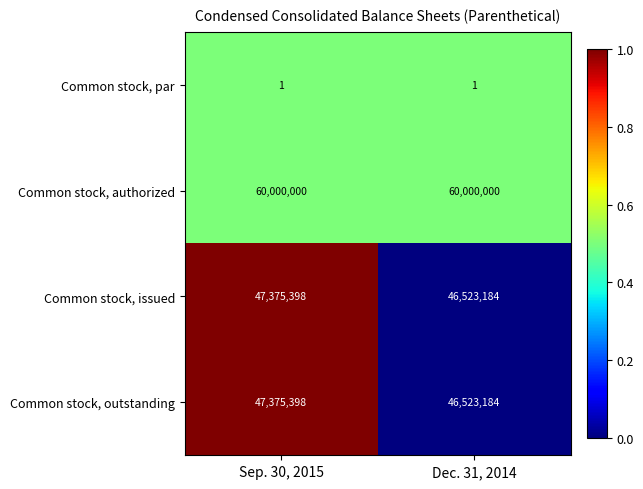

What is the sum of all Common stock, issued values?

93898582